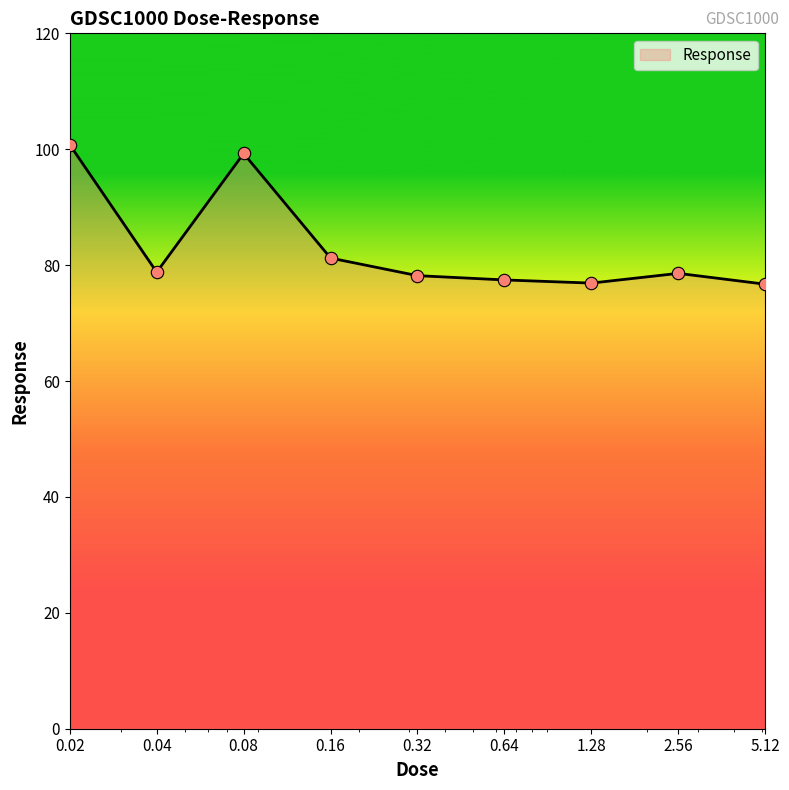

What is the minimum value shown in the chart?

76.7